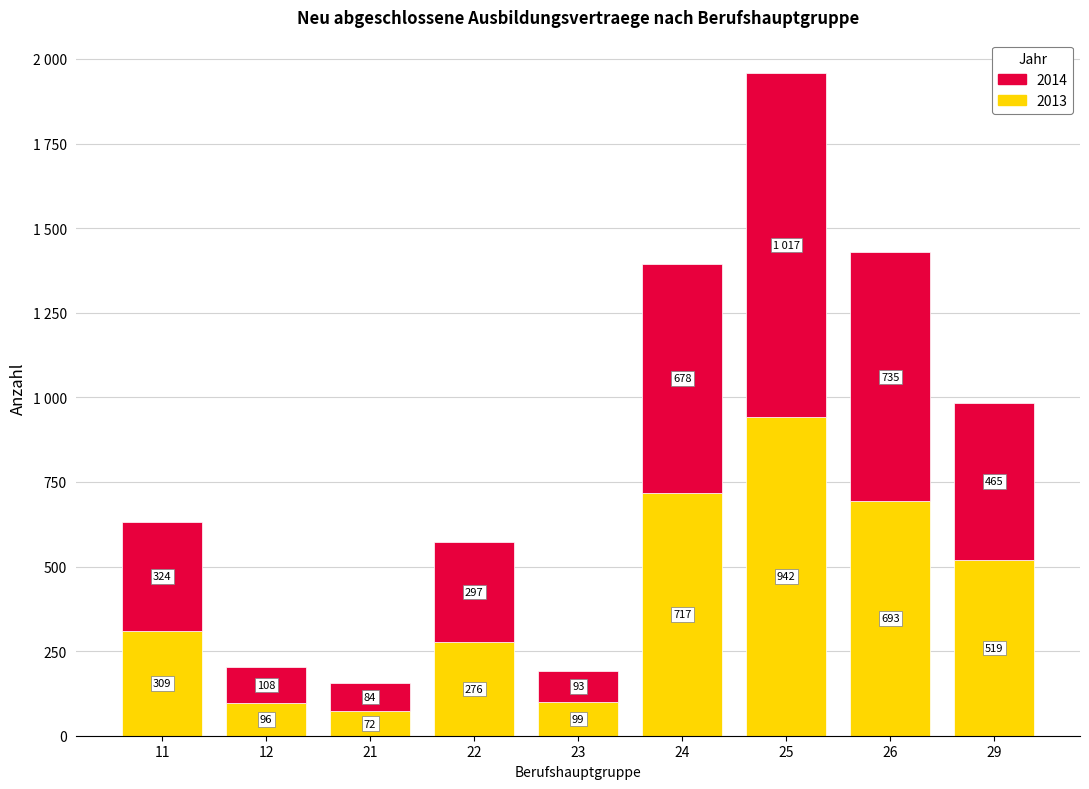

Are the bars grouped side by side (vs. stacked)?

No